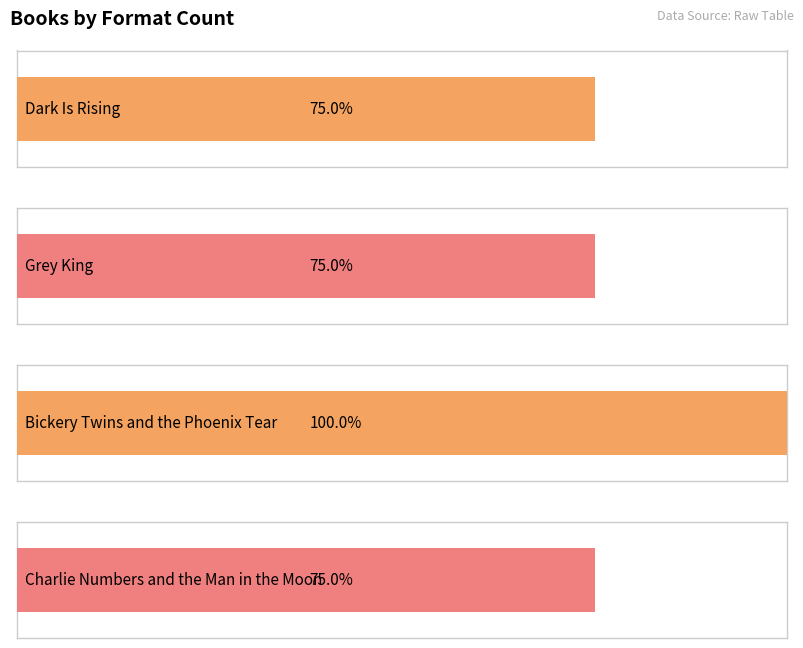

The value at Ben Mezrich & Tonya Mezrich is 1. True or false?

False